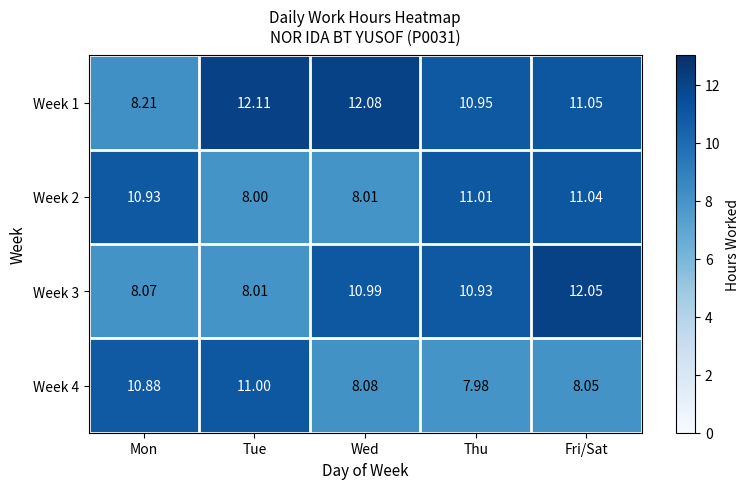

At which label does Week 4 reach its minimum?

Thu